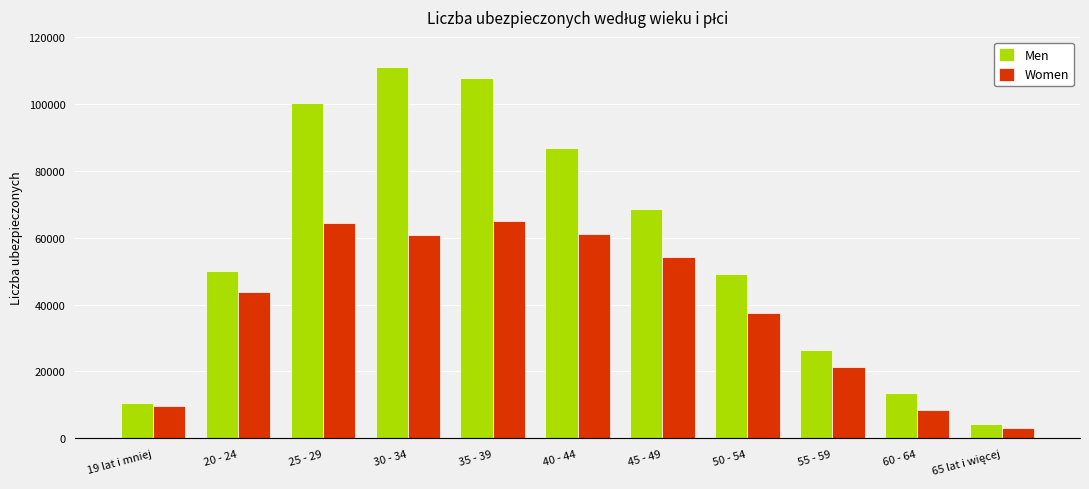

What is the maximum value shown in the chart?

110808